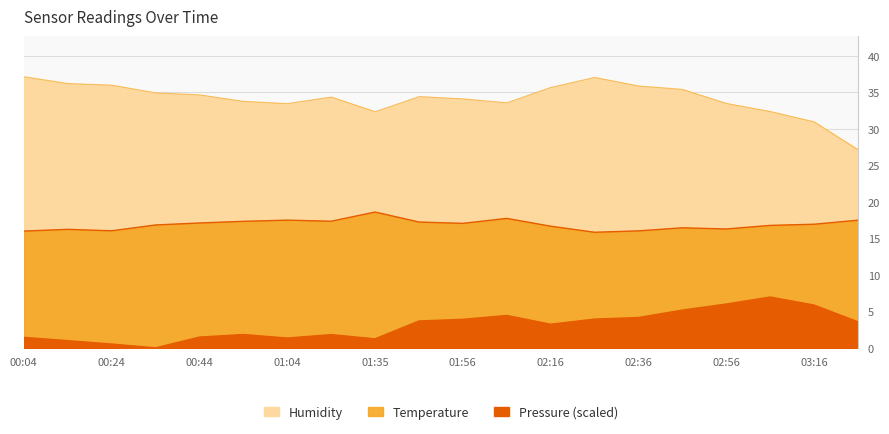

Which label corresponds to the largest value in the chart?

00:04